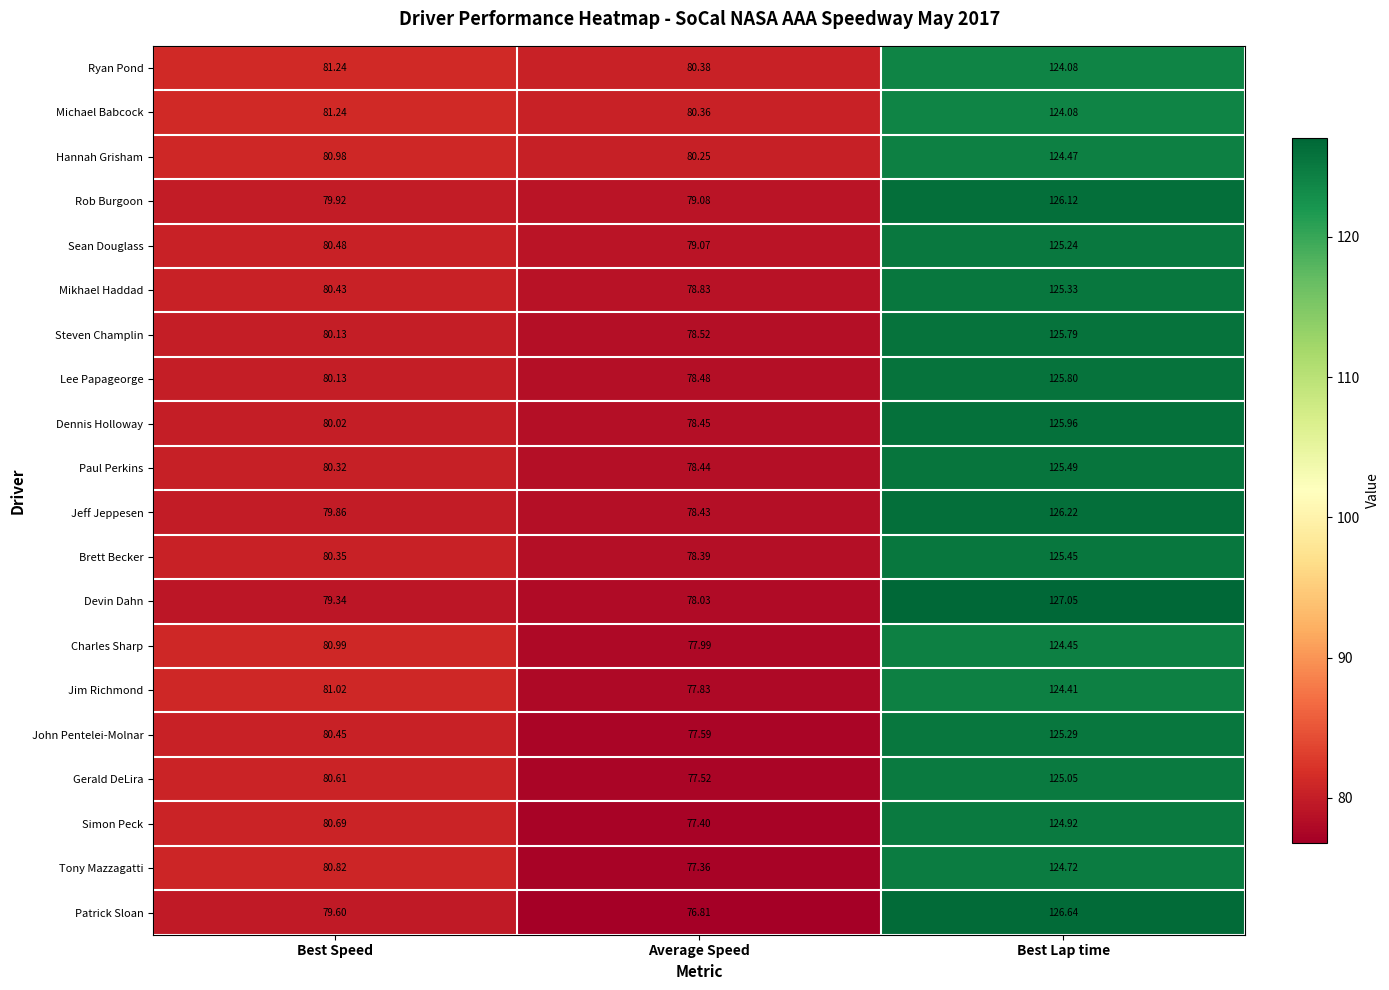

Where is Hannah Grisham nearest to the value 102?

Best Speed